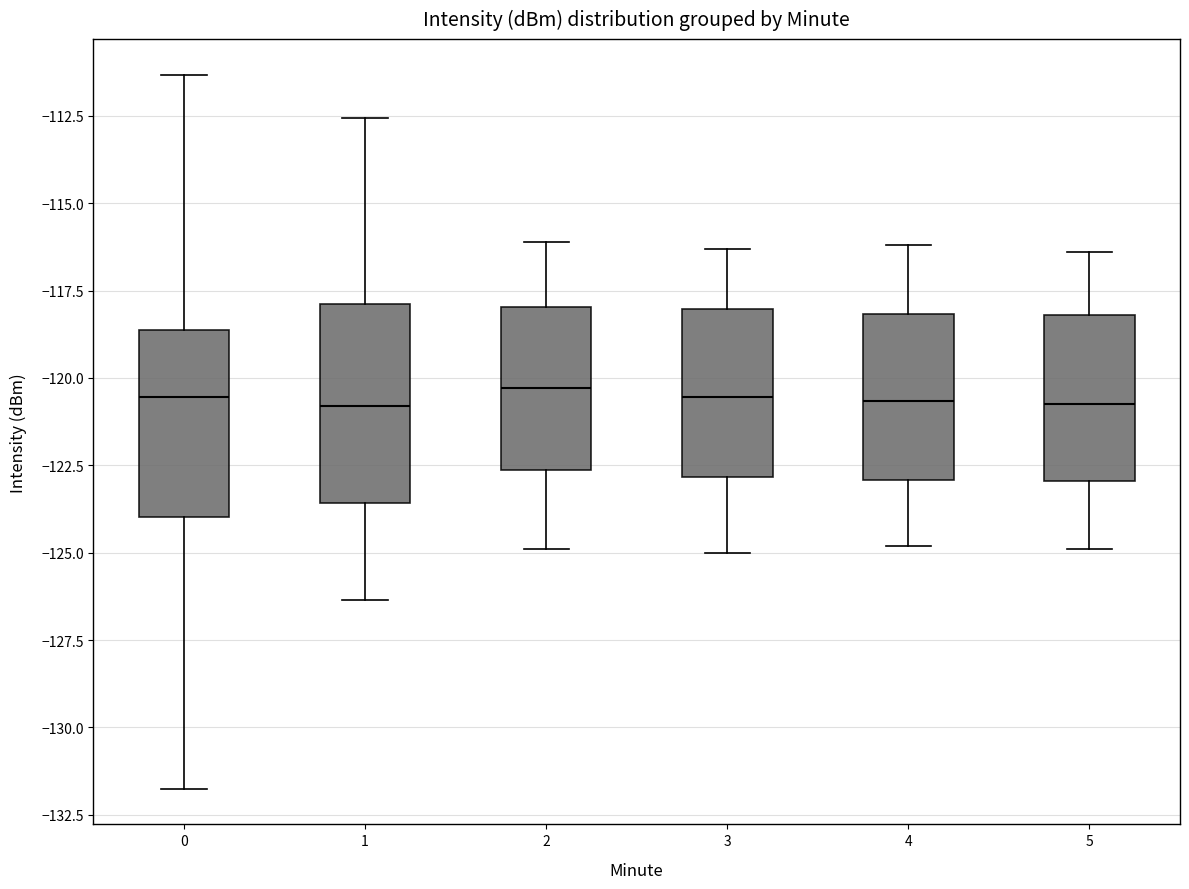

Reading left to right, read every box against the y-axis: the position of its median line, the range the box covers, and the ends of its whiskers. The values are not printed on the chart, so give them approximately, as read against the axis.

0: median -120.5, box -124.0 to -118.5, whiskers -132.0 to -111.5
1: median -121.0, box -123.5 to -118.0, whiskers -126.5 to -112.5
2: median -120.5, box -122.5 to -118.0, whiskers -125.0 to -116.0
3: median -120.5, box -123.0 to -118.0, whiskers -125.0 to -116.5
4: median -120.5, box -123.0 to -118.0, whiskers -125.0 to -116.0
5: median -120.5, box -123.0 to -118.0, whiskers -125.0 to -116.5